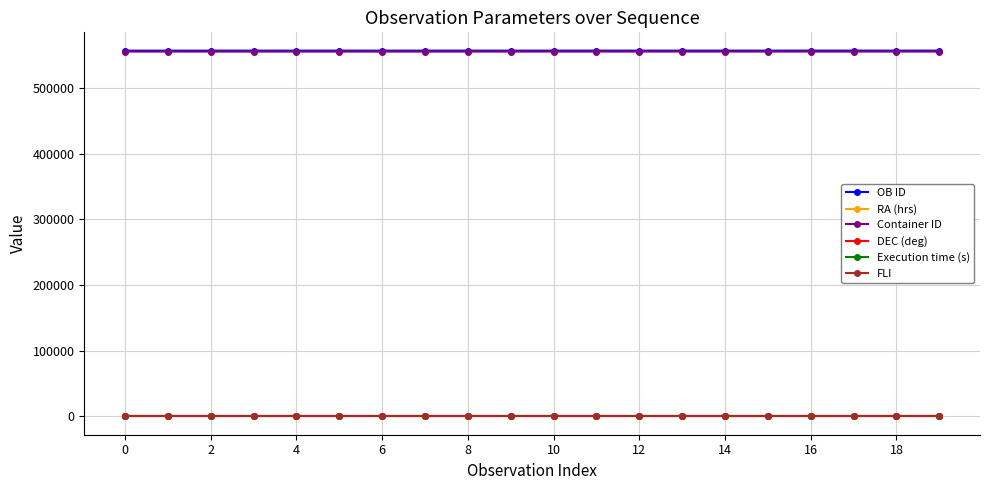

At how many categories does at least one series exceed 342001?

20